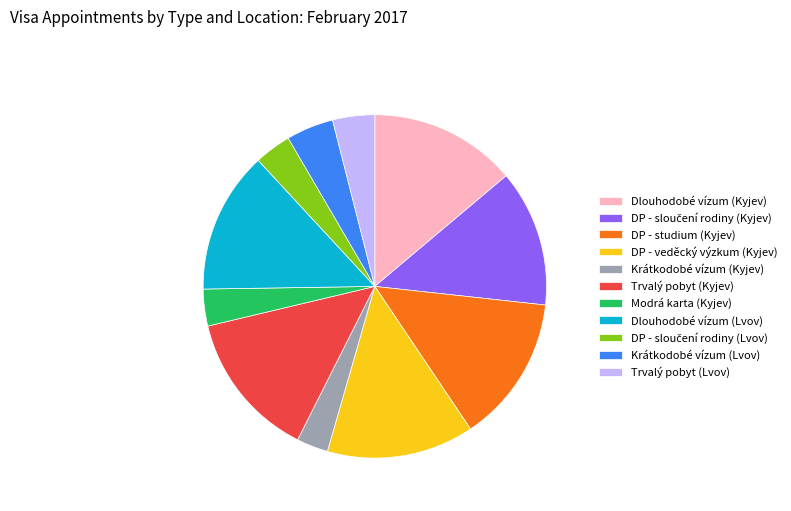

Combined, do Dlouhodobé vízum (Kyjev) and Dlouhodobé vízum (Lvov) account for over 50%?

No